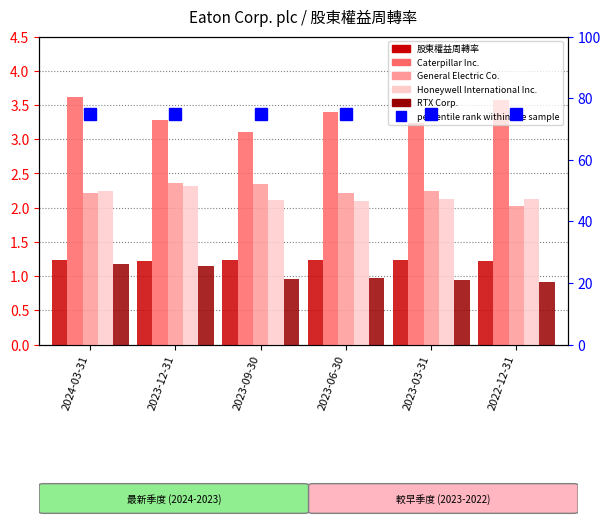

At which label does Honeywell International Inc. reach its peak?

2023-12-31